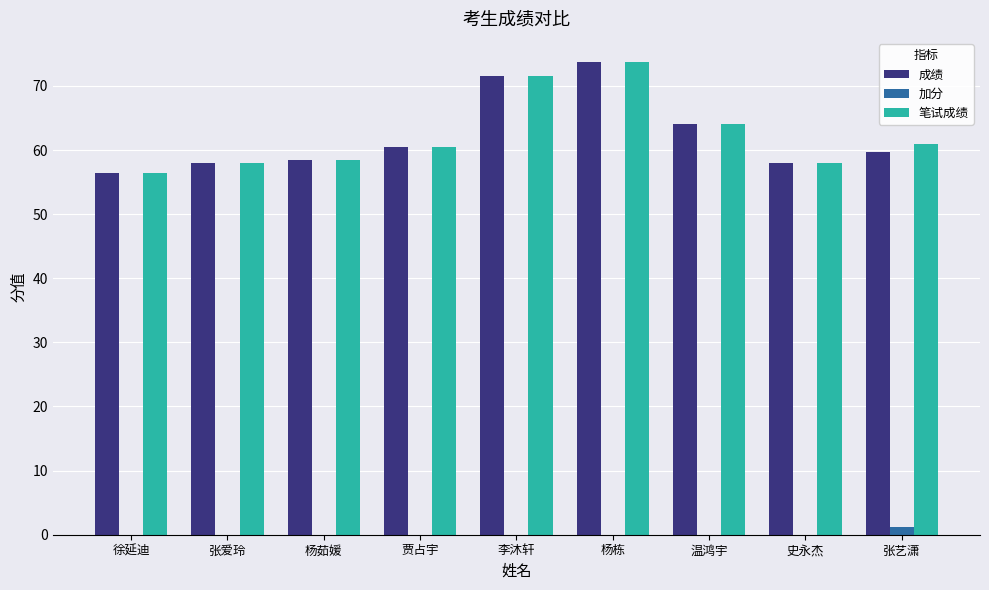

Which category has the highest value in the 成绩 series?

杨栋